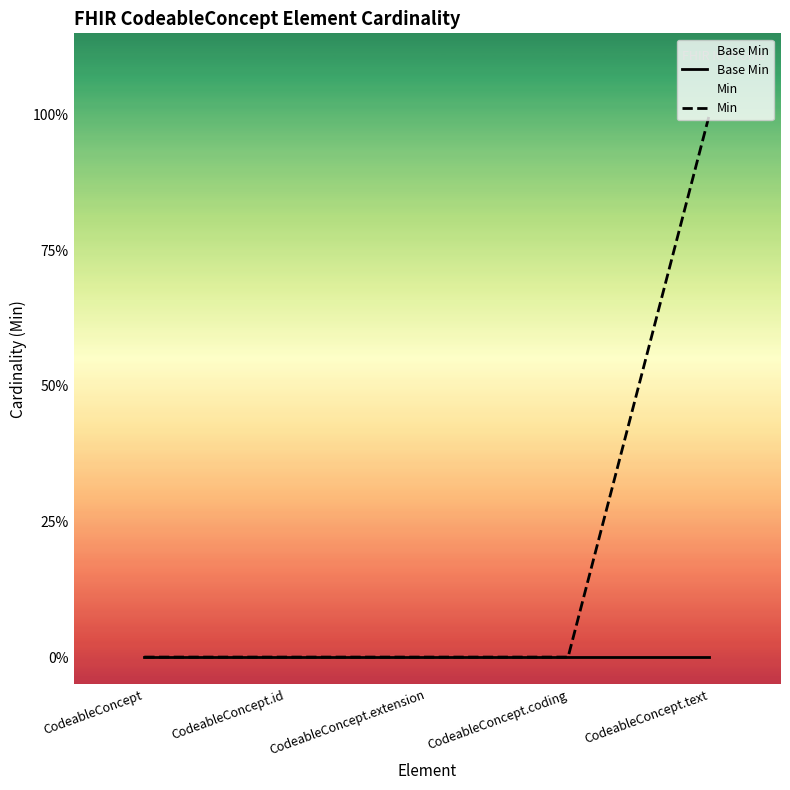

How many lines are shown in the chart?

2